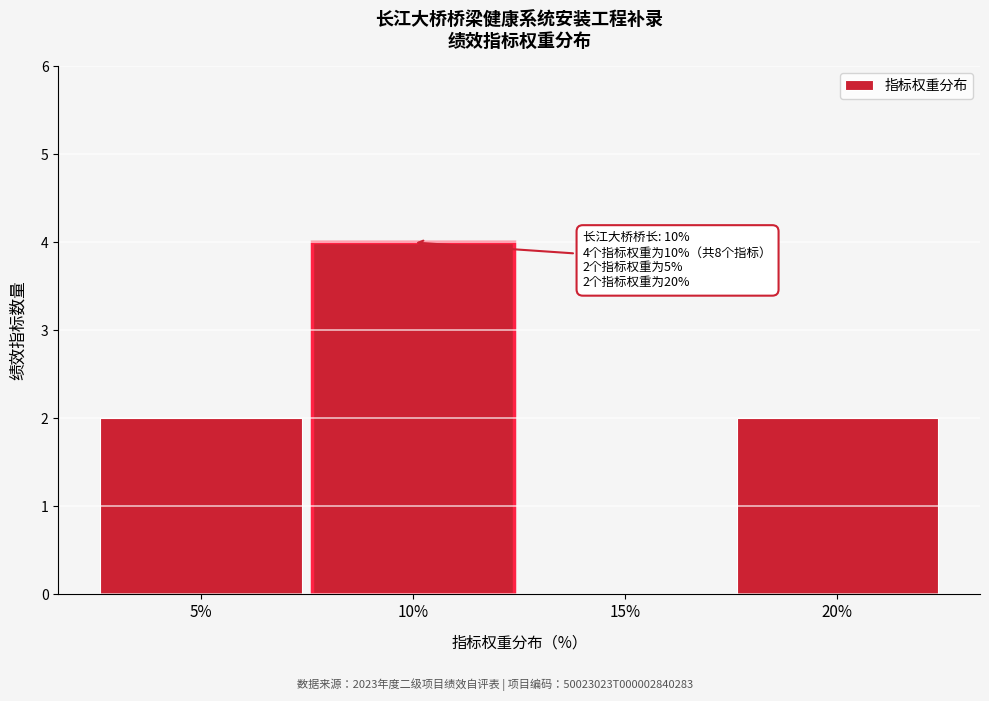

Reading left to right, extract all data points from this chart.

5%=2	10%=4	15%=0	20%=2